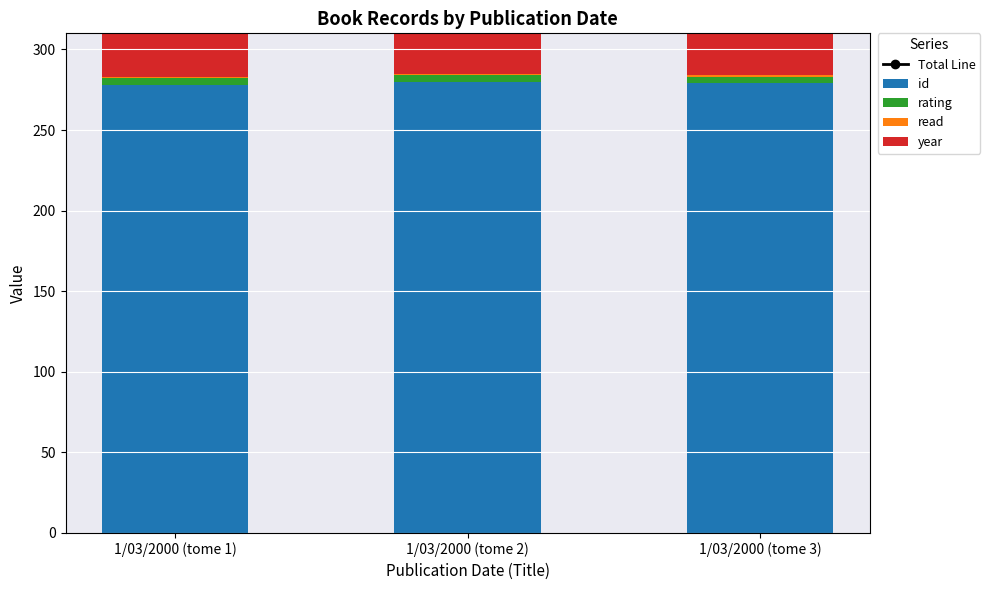

What is the difference between the maximum and minimum values in the id series?

2